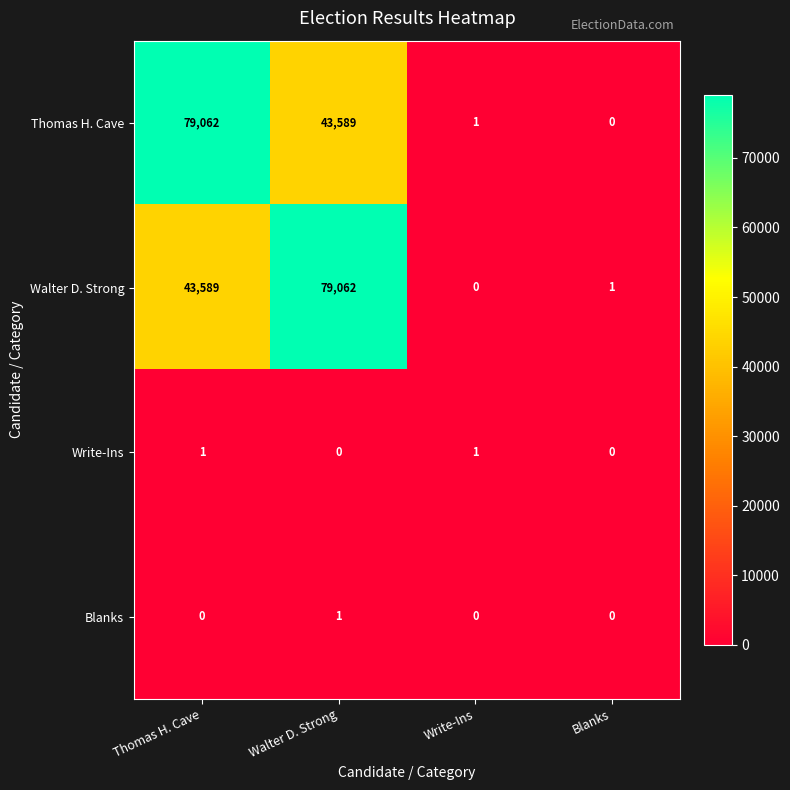

What is the sum of all Thomas H. Cave values?

122652